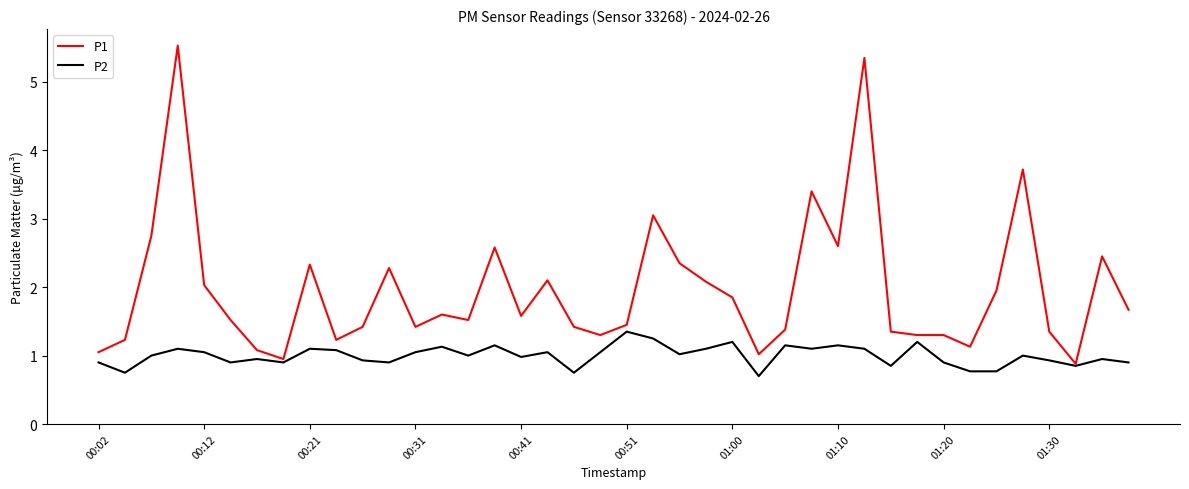

What is the average value of the P1 series?

2.0